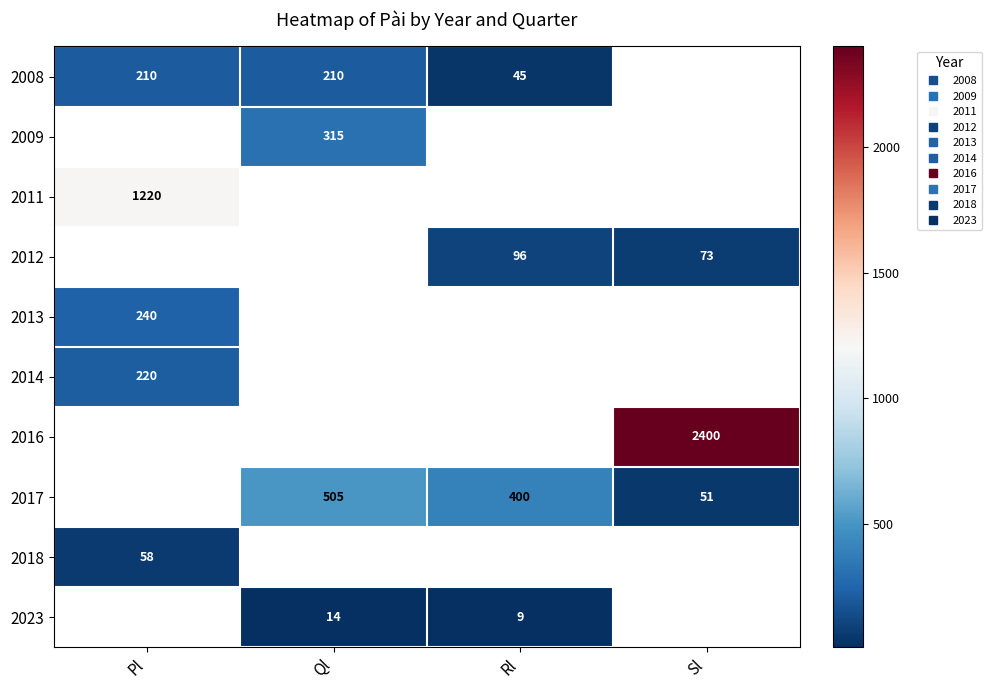

Is the value of 2012 at Rl greater than the value of 2011 at Pl?

No